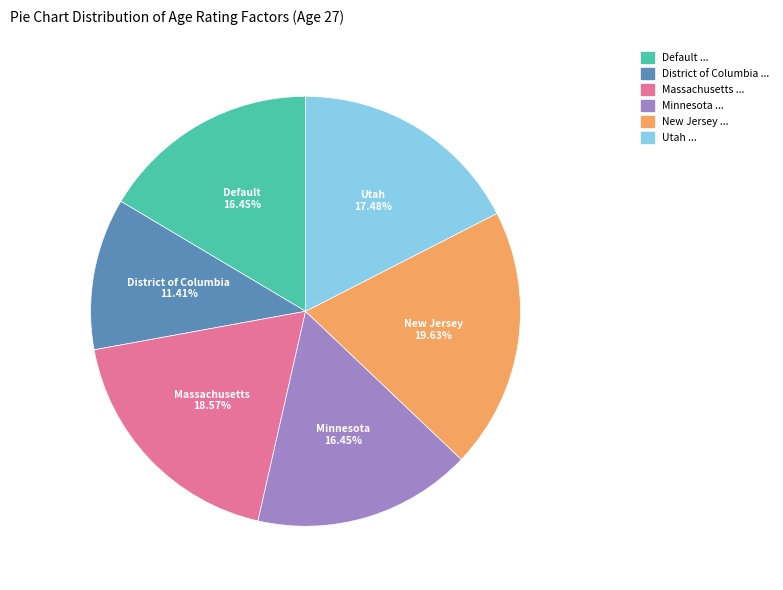

What portion of the pie excludes Utah?

82.5%